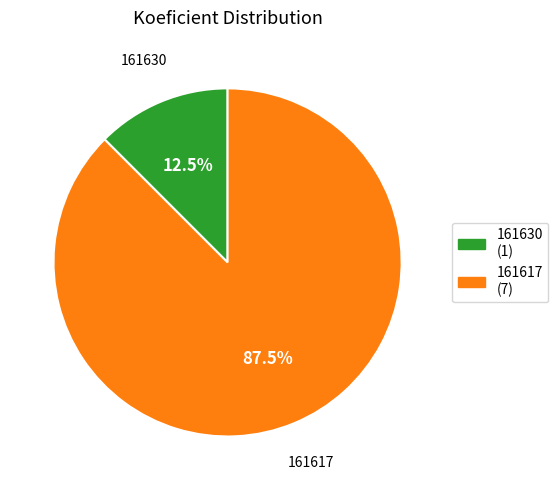

Which slice is the largest?

161617